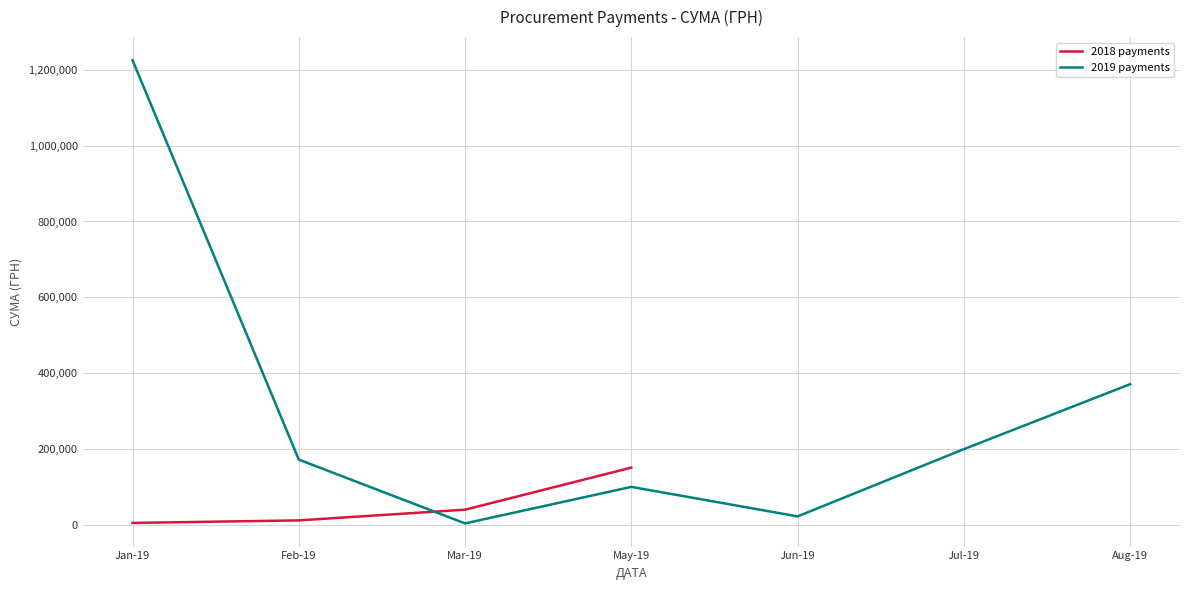

Which category has the highest value in the 2018 payments series?

May-19